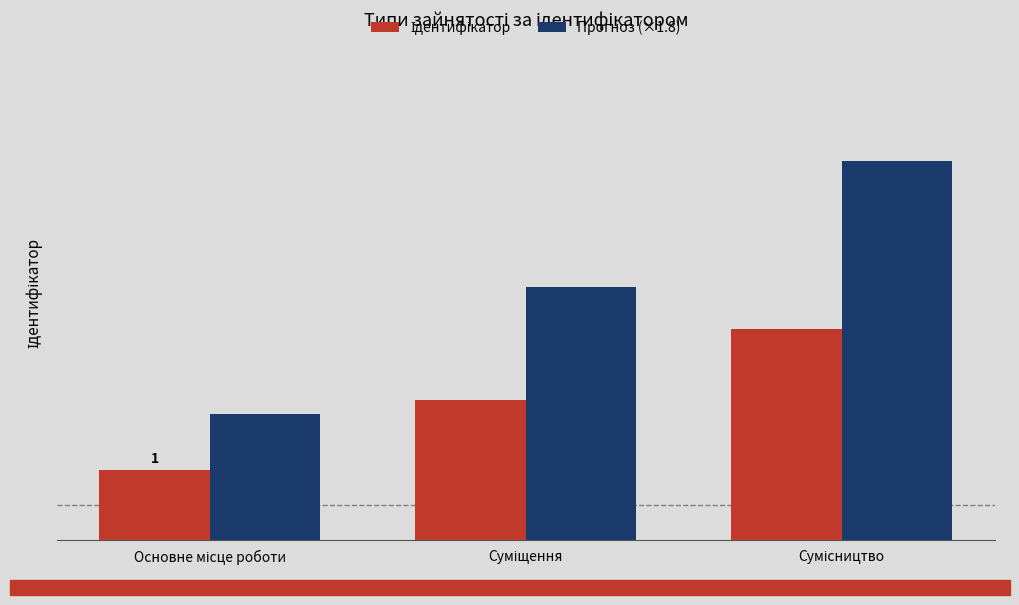

Are the bars grouped side by side (vs. stacked)?

Yes